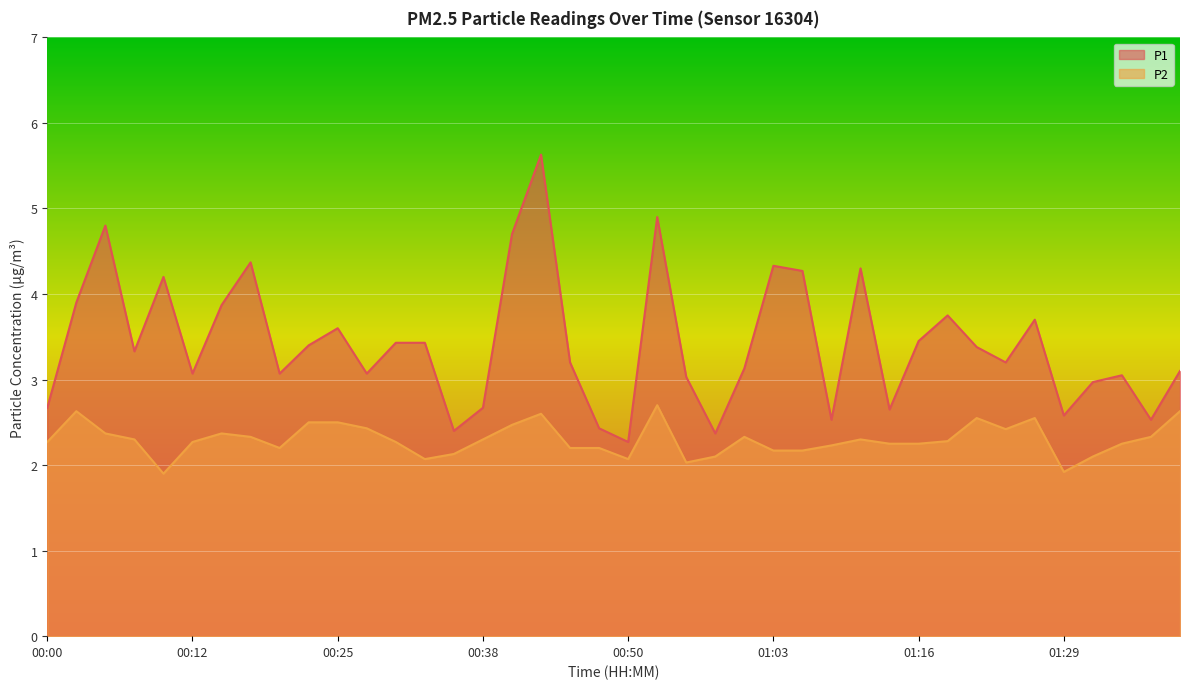

What is the sum of the P2 values at 01:05 and 00:30?

4.4